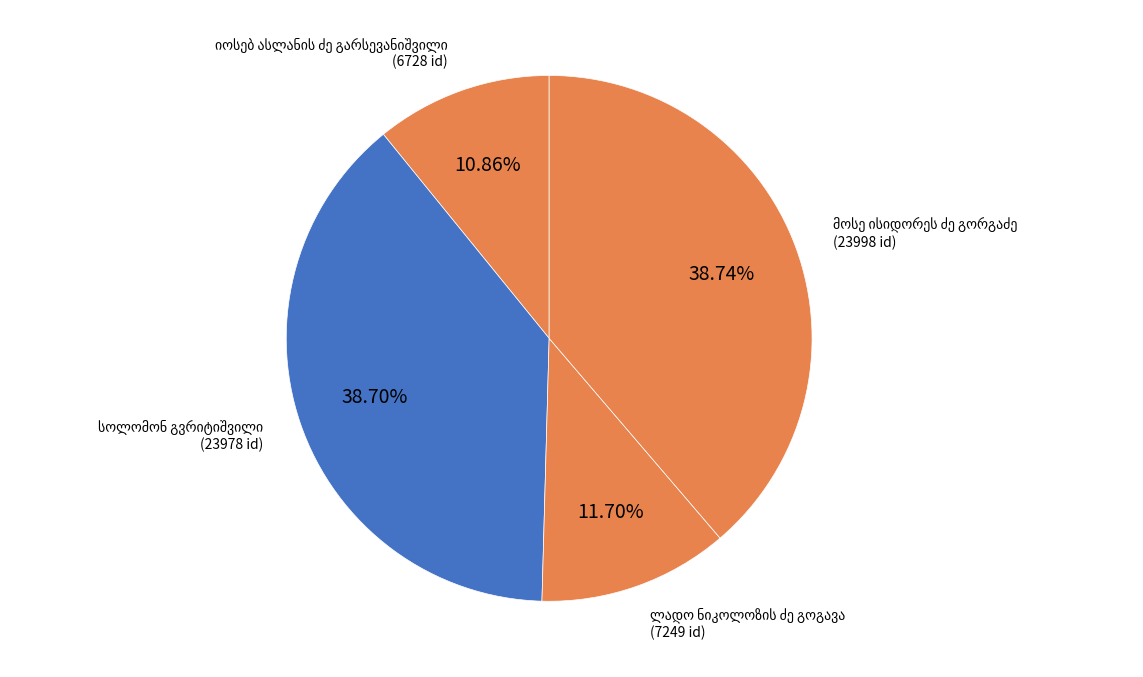

Does any single category account for the majority?

No